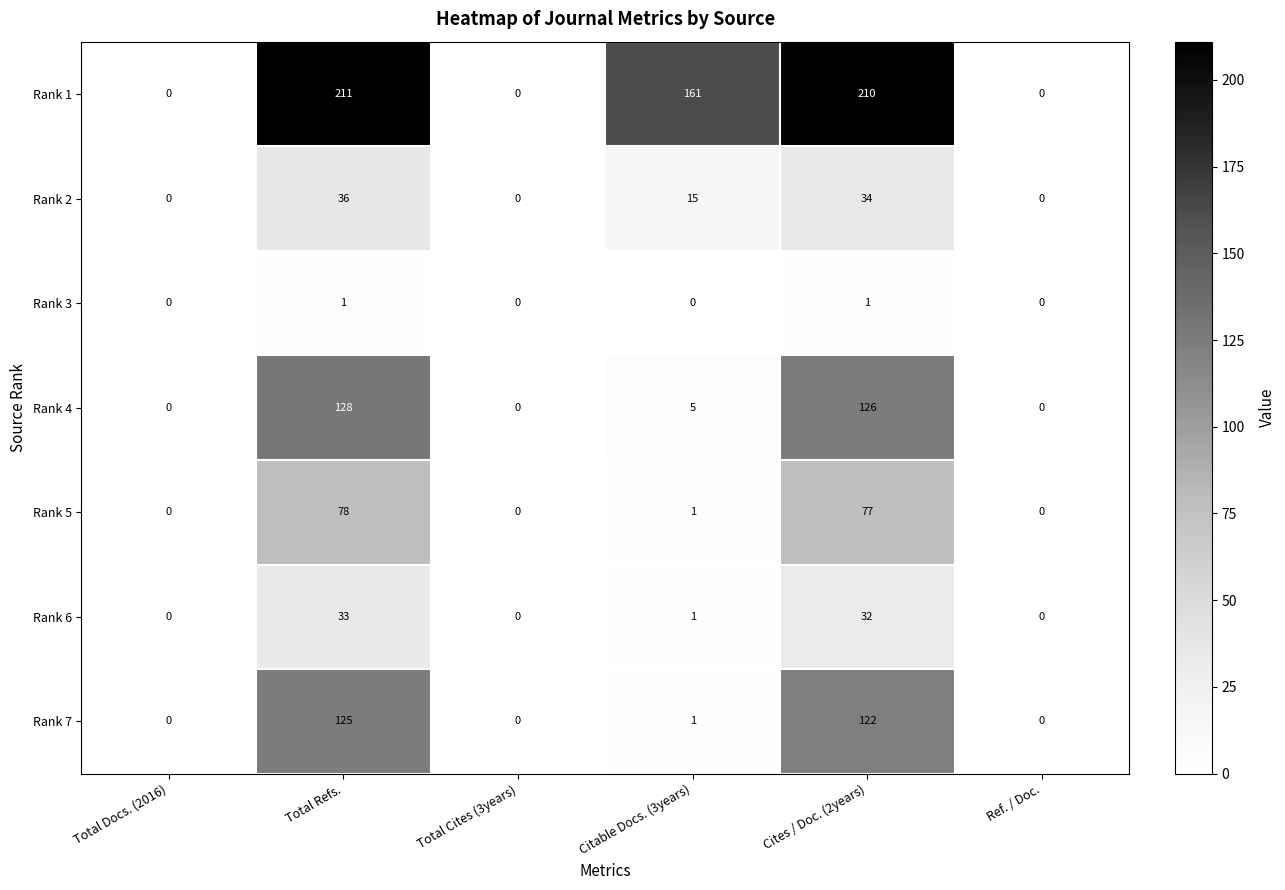

Which series has the largest range (max minus min)?

Rank 1